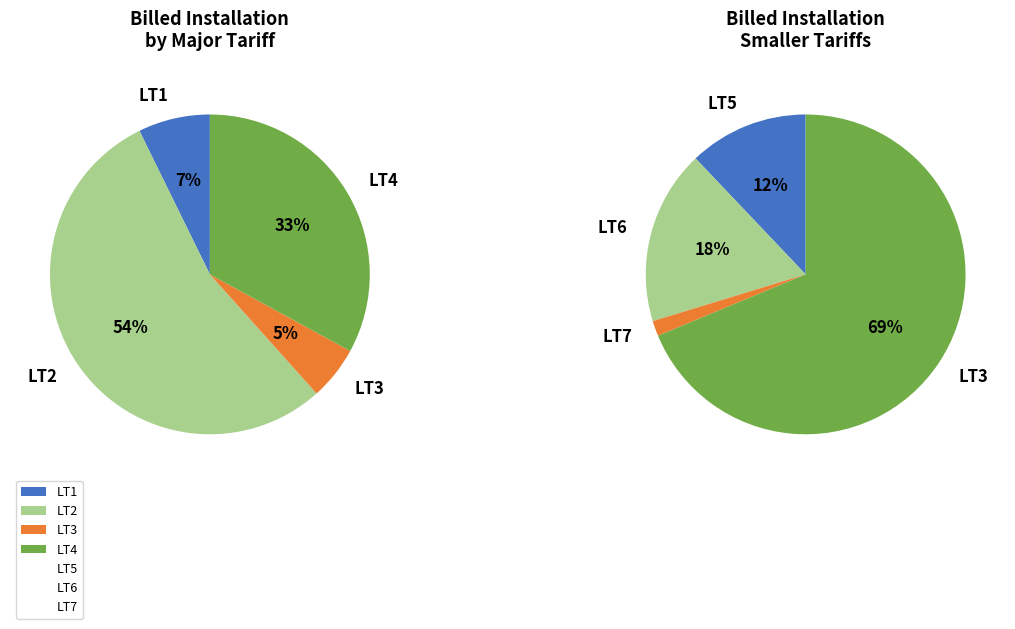

To the nearest percent, what percentage of the pie is LT3?

5%